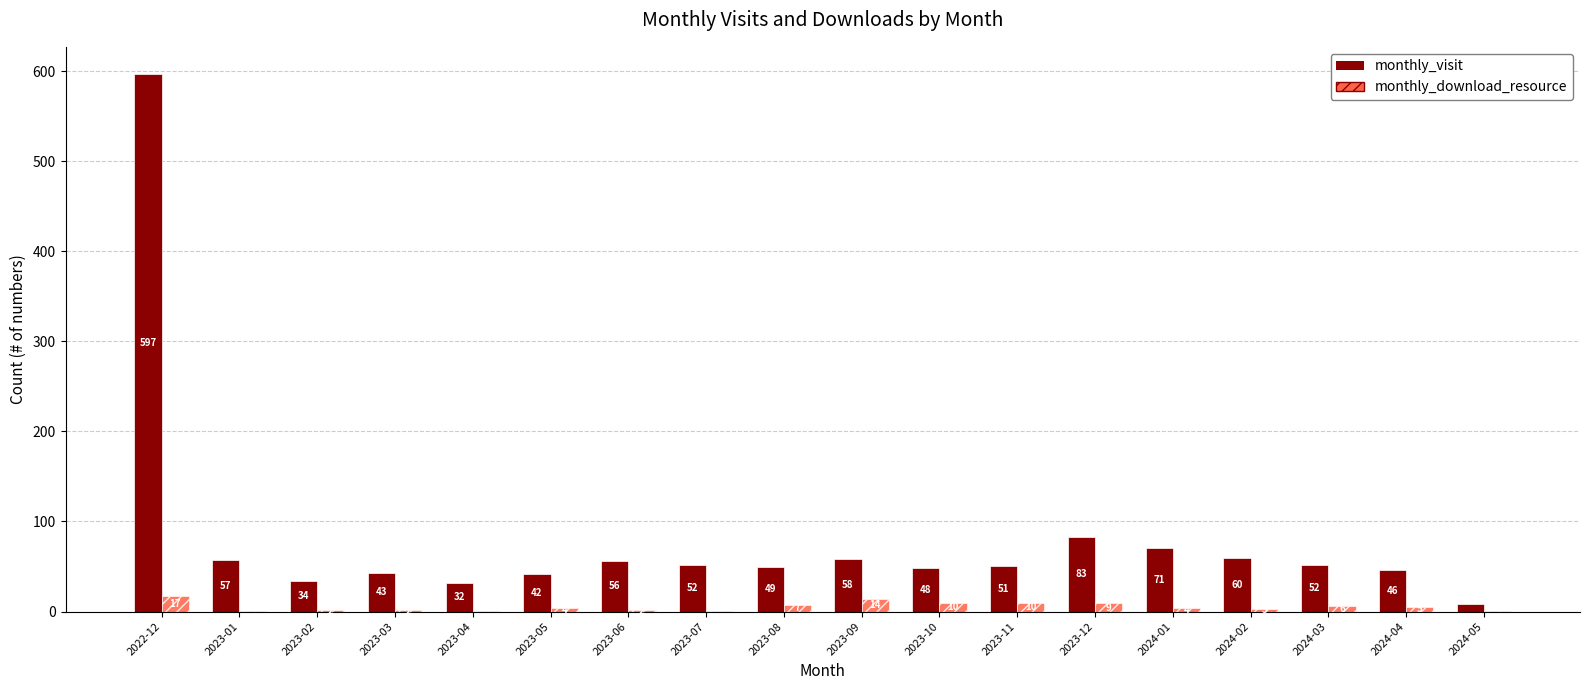

Which series has the largest total across all categories?

monthly_visit